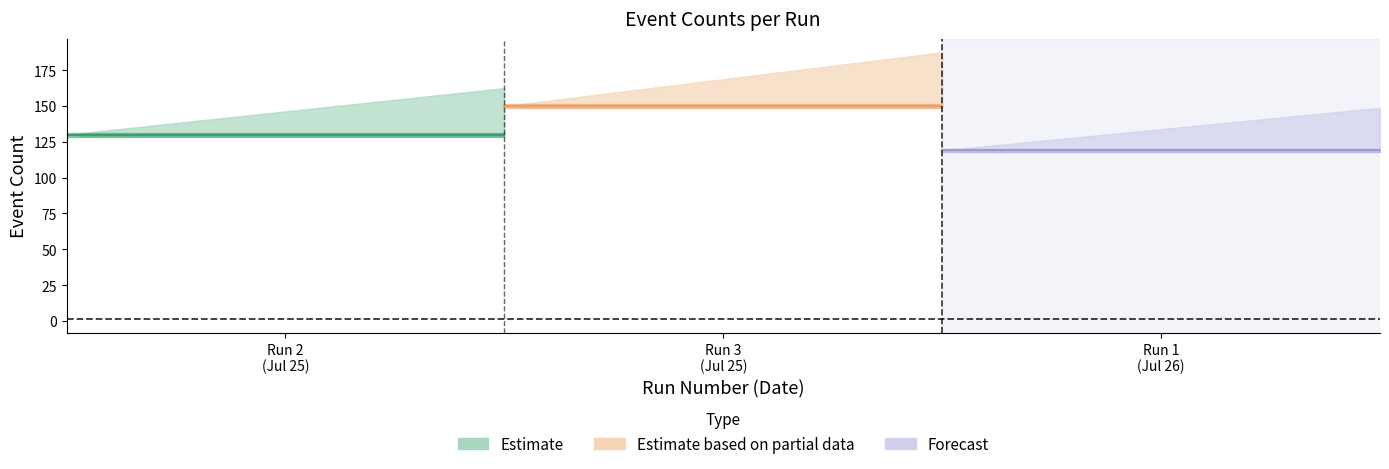

What is the label of the 1st point from the right?

1